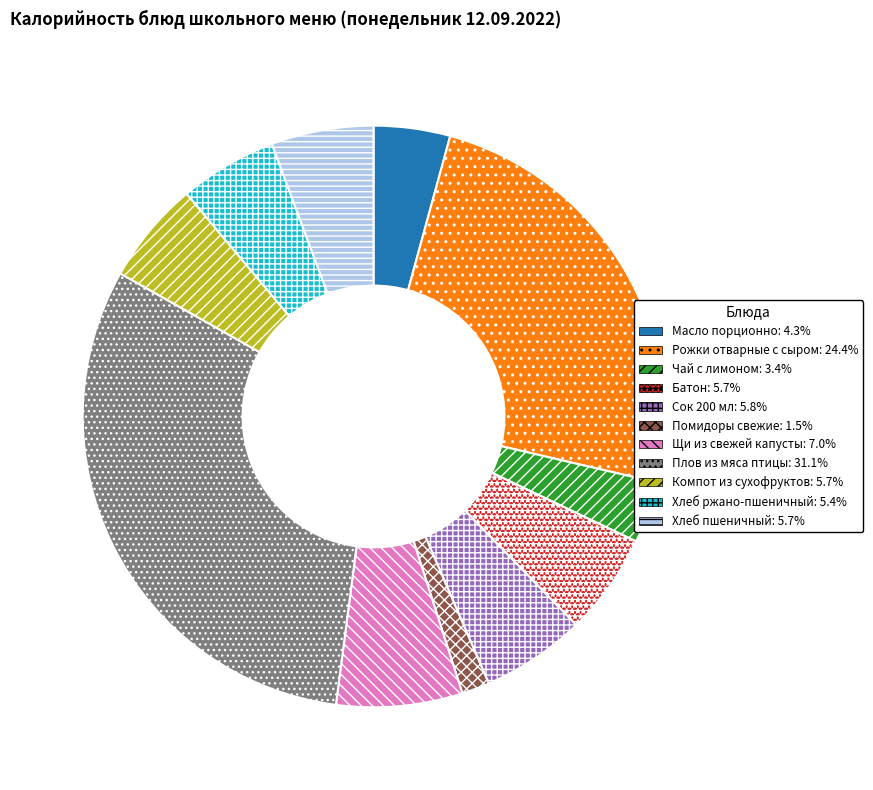

Does Хлеб ржано-пшеничный account for over 50% of the chart?

No